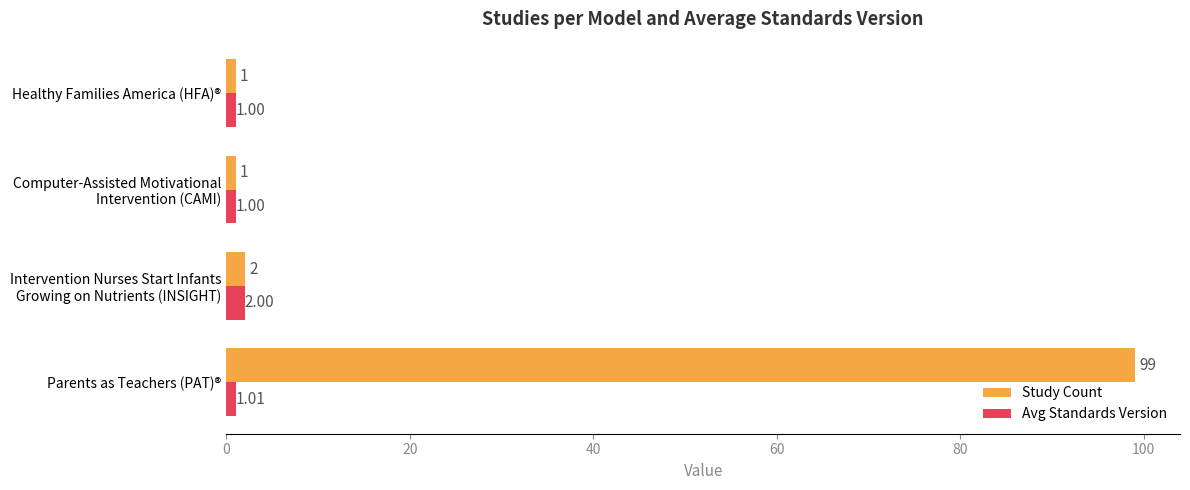

What is the sum of all Study Count values?

103.0